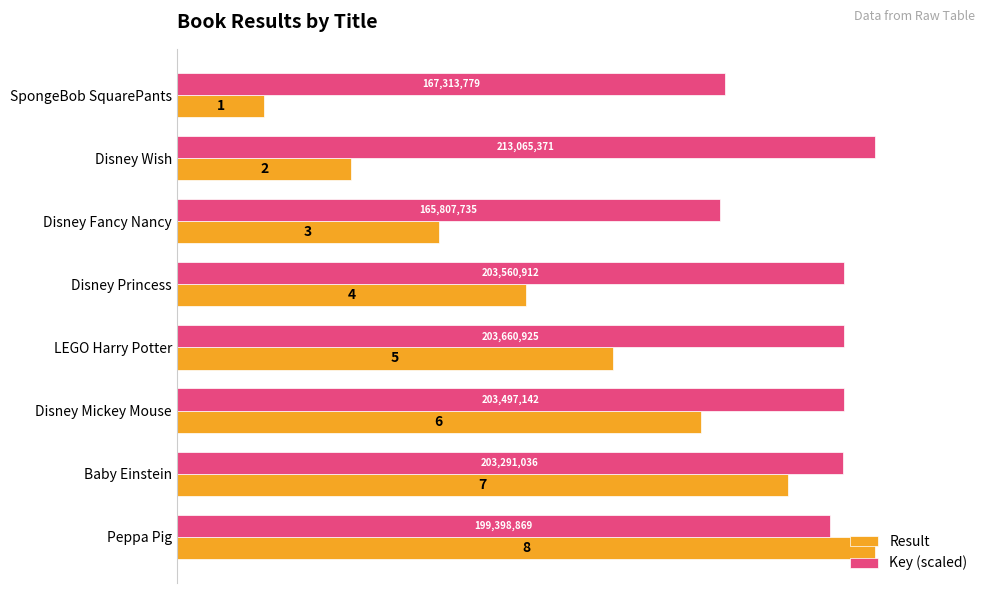

Count the number of data series in this chart.

2